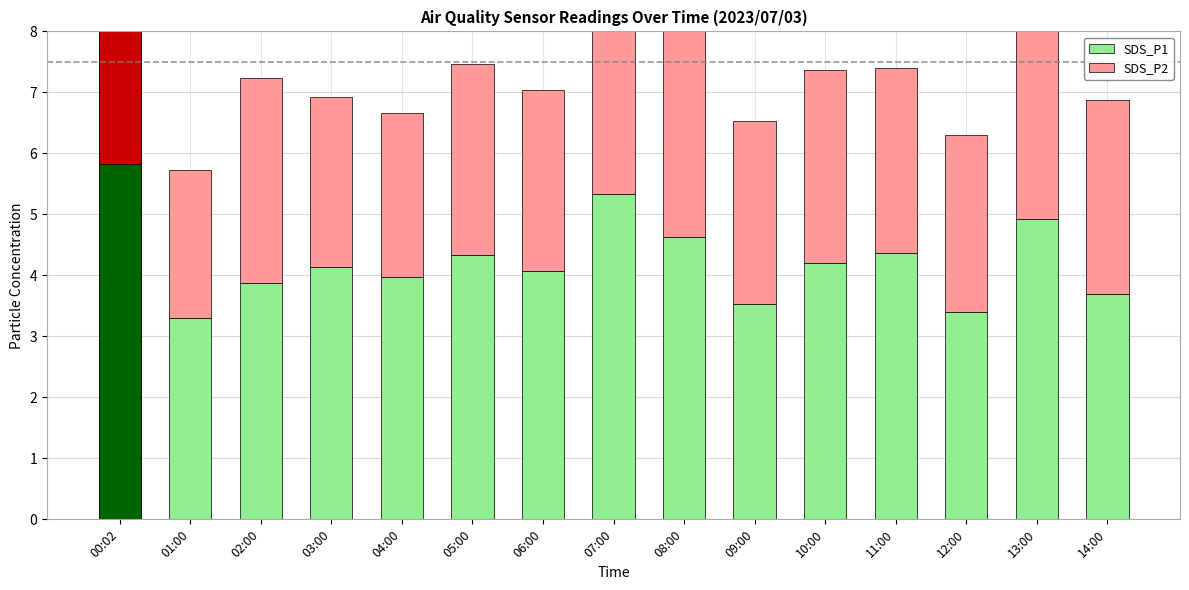

What is the total value across all series at 02:00?

7.2